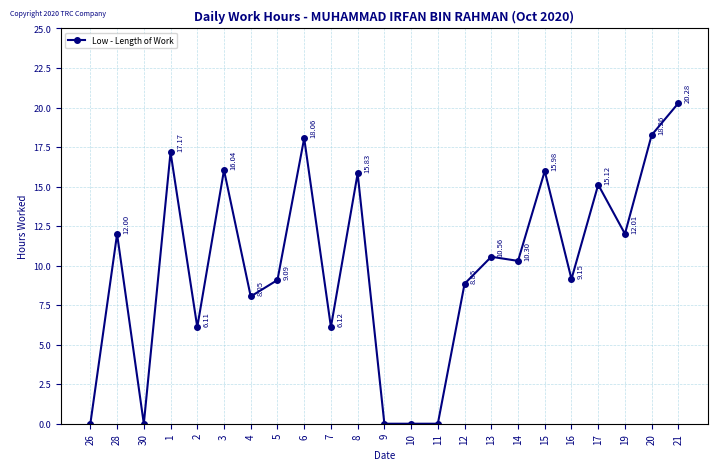

What is the difference between the second highest and second lowest values?

18.3